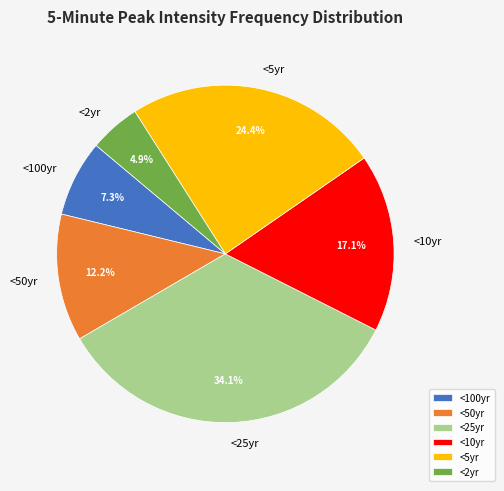

Which has a higher value, <10yr or <2yr?

<10yr